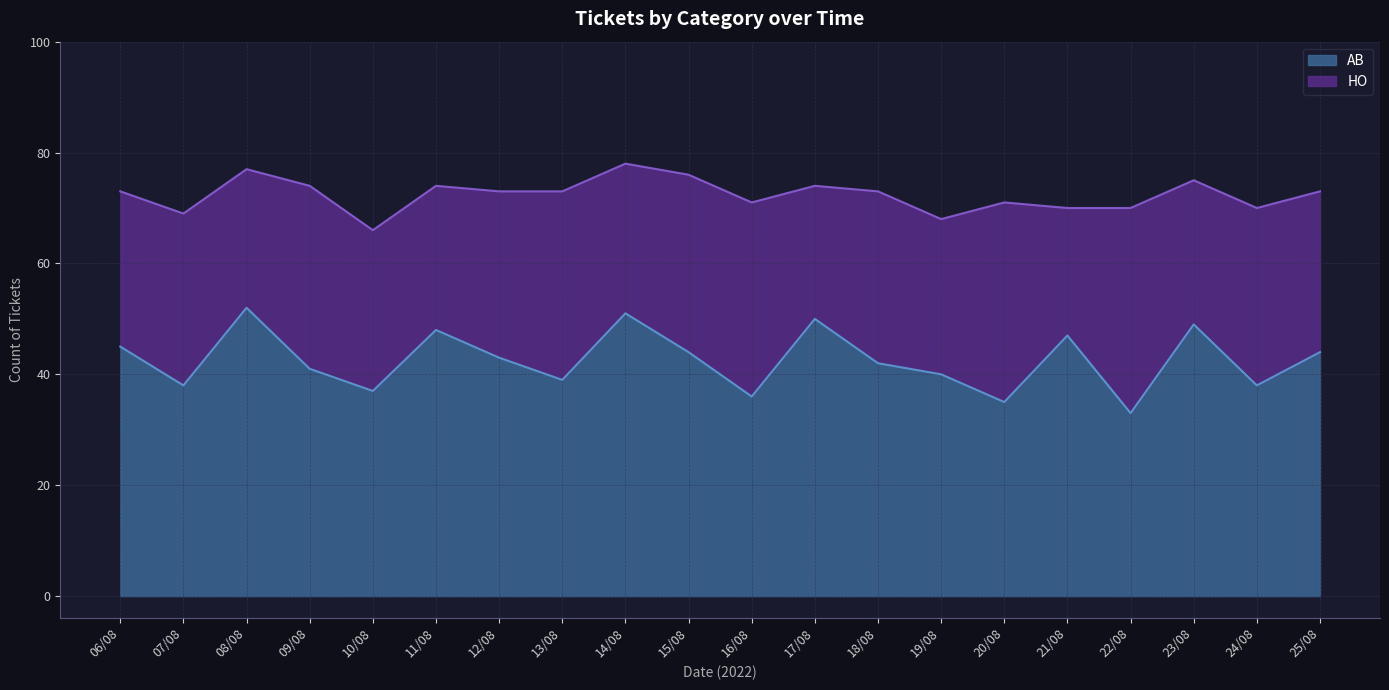

True or false: there are more than 0 points higher than both neighbors.

True